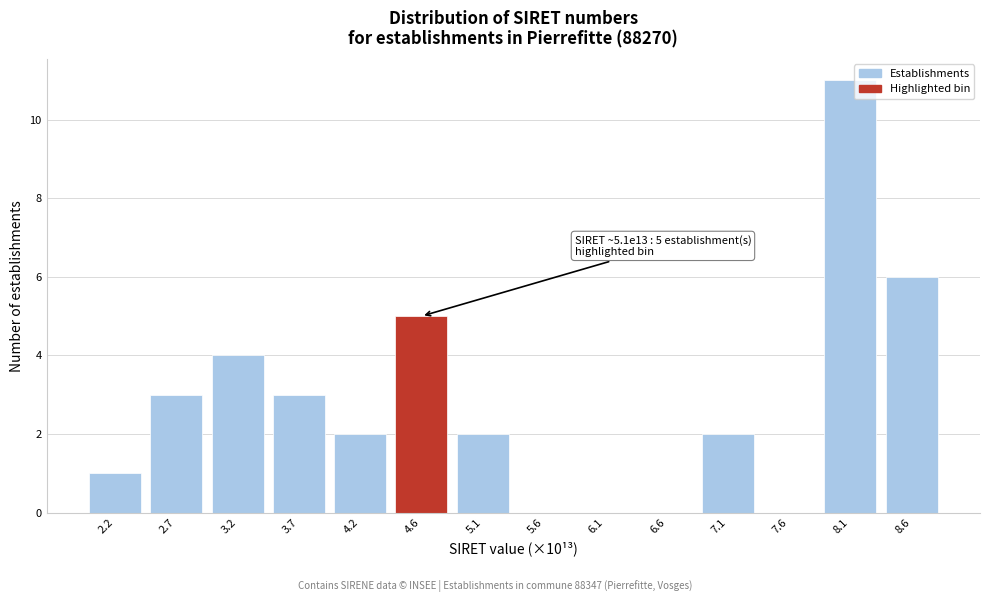

Reading right to left, extract all data points from this chart.

8.6=6	8.1=11	7.6=0	7.1=2	6.6=0	6.1=0	5.6=0	5.1=2	4.6=5	4.2=2	3.7=3	3.2=4	2.7=3	2.2=1